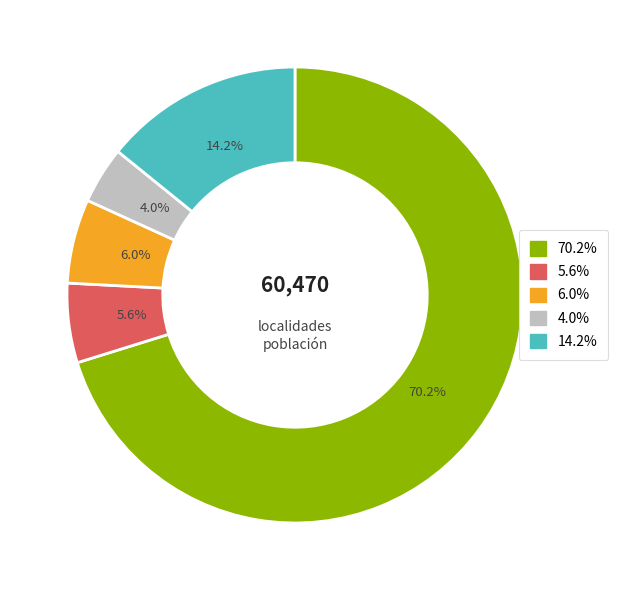

Does any single category account for the majority?

Yes